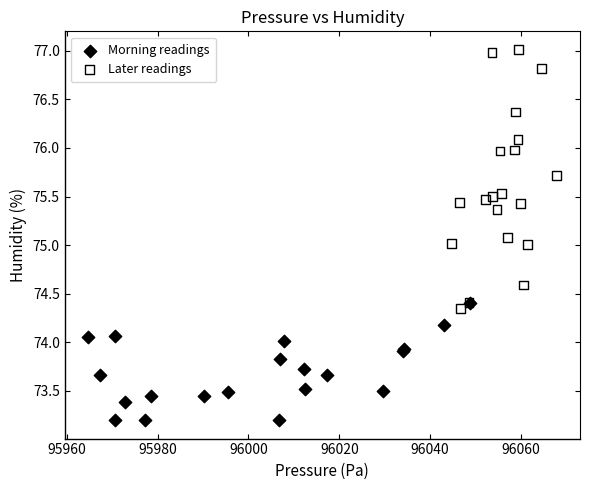

Which series reaches the maximum Y coordinate?

Later readings